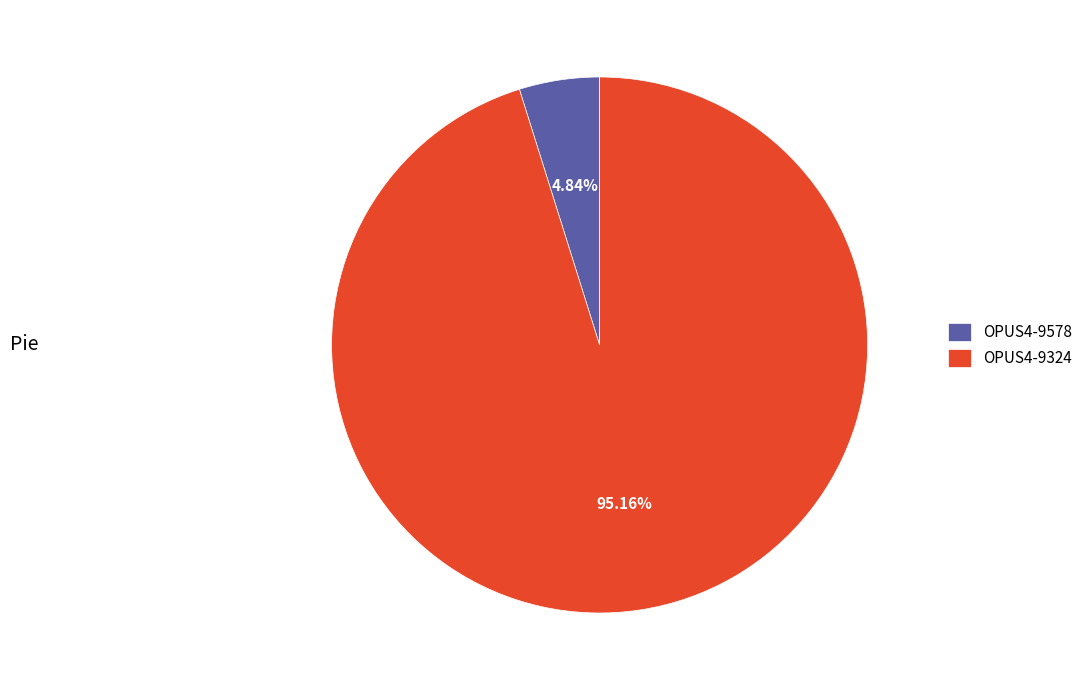

Which category has the smallest portion of the pie?

OPUS4-9578